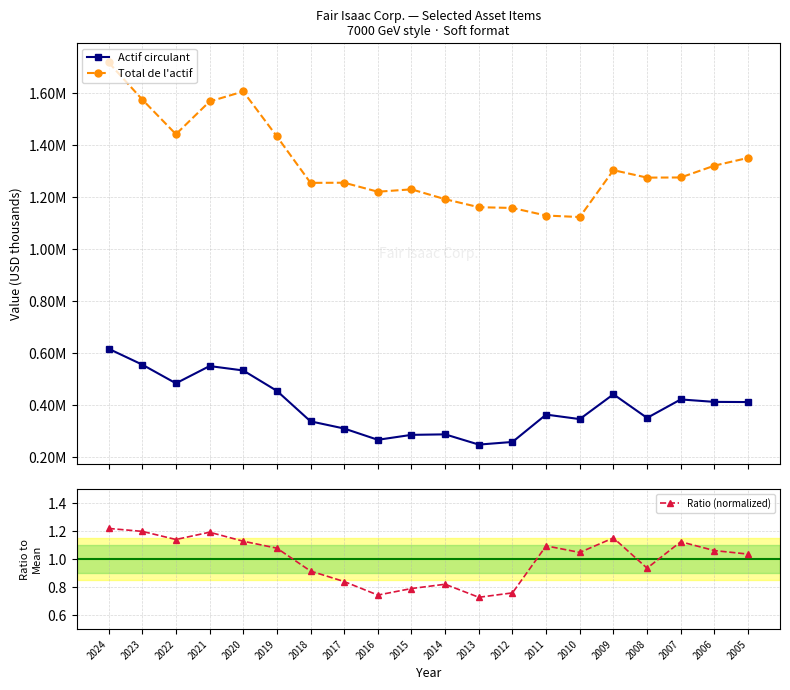

What is the average value of the Actif circulant series?

397735.7